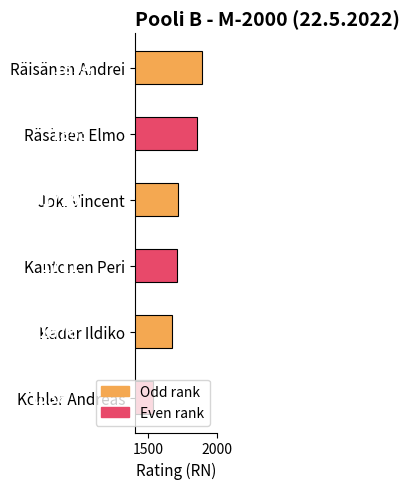

How many data points does each series have?

6